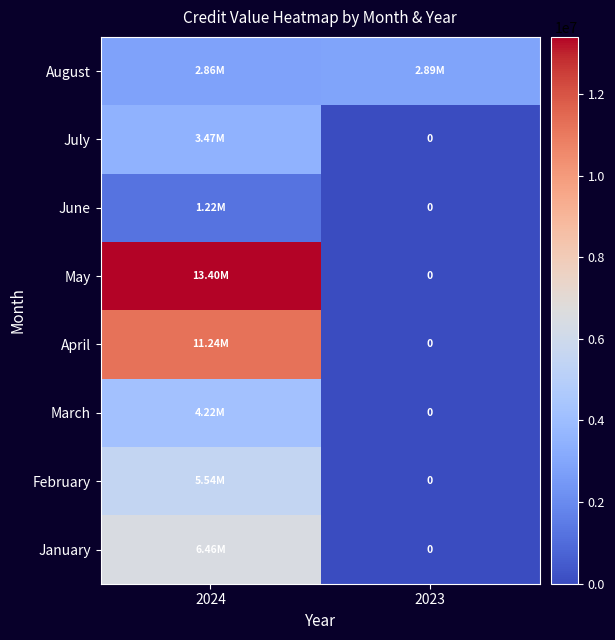

What is the difference between the April values at 2024 and 2023?

11239046.6